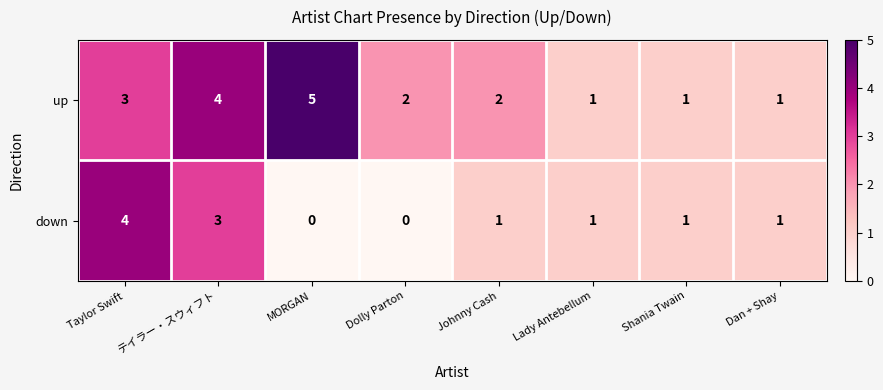

Reading right to left, list all the values displayed in this chart.

up: Dan + Shay=1	Shania Twain=1	Lady Antebellum=1	Johnny Cash=2	Dolly Parton=2	MORGAN=5	テイラー・スウィフト=4	Taylor Swift=3
down: Dan + Shay=1	Shania Twain=1	Lady Antebellum=1	Johnny Cash=1	Dolly Parton=0	MORGAN=0	テイラー・スウィフト=3	Taylor Swift=4